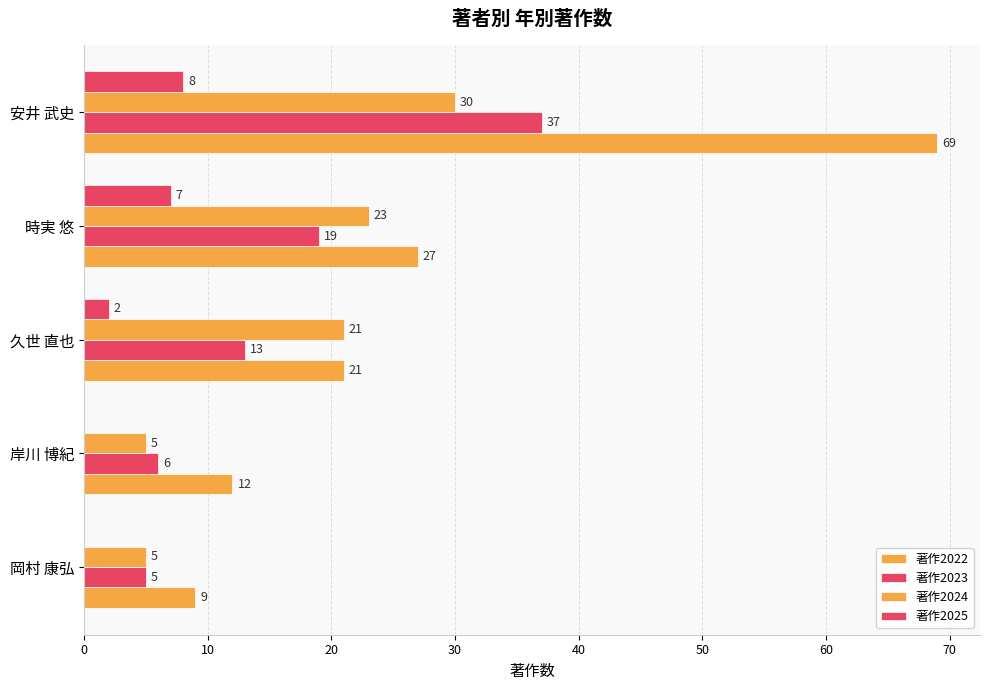

How many distinct data groups are displayed?

4